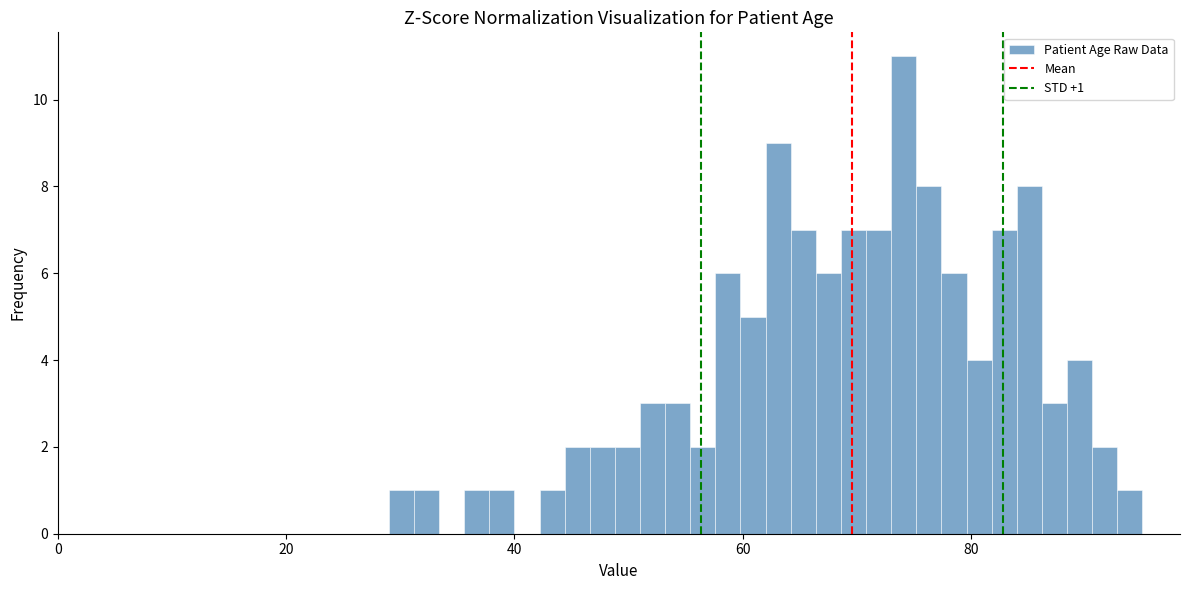

Read against the x-axis, roughly where is the centre of the tallest bar?

74